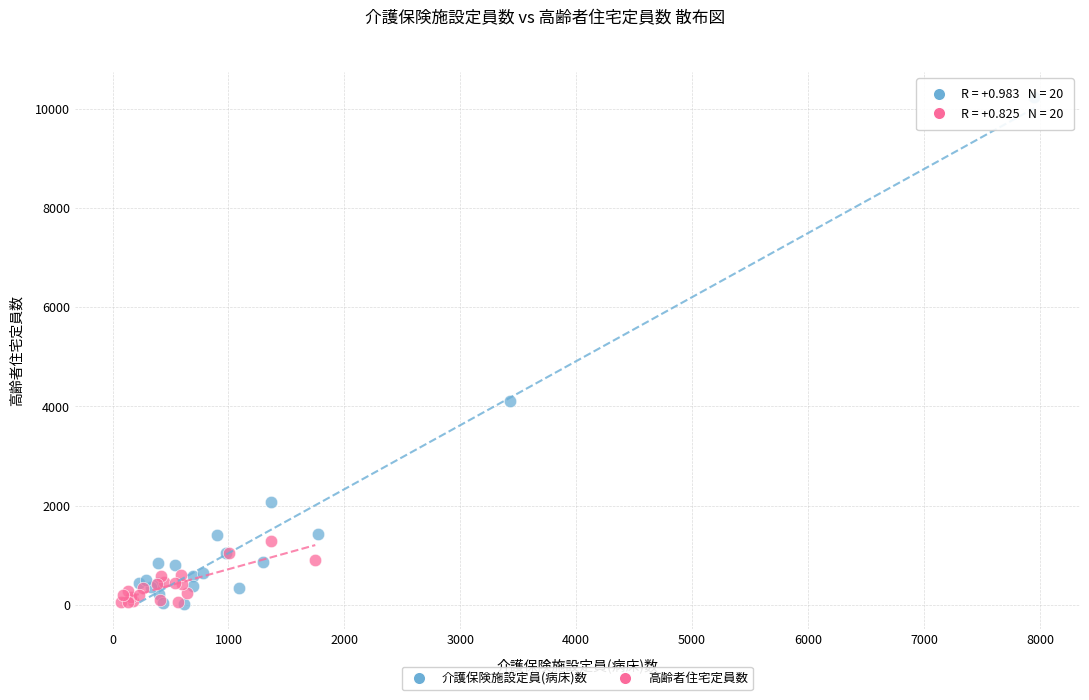

Which series has the largest Y range (max minus min)?

介護保険施設定員(病床)数